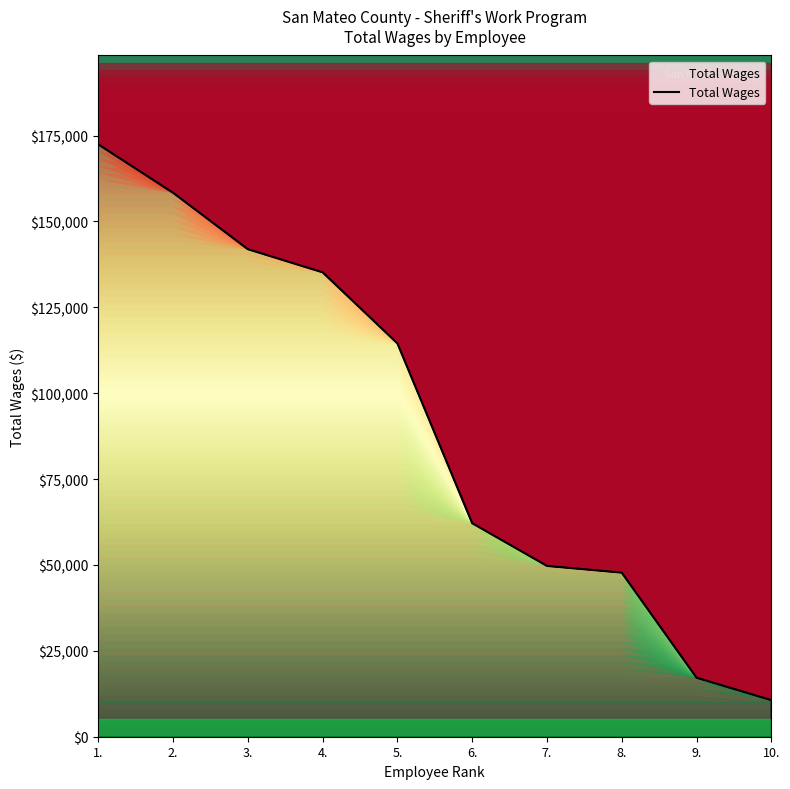

What is the sum of the values at 2. and 9.?

175554